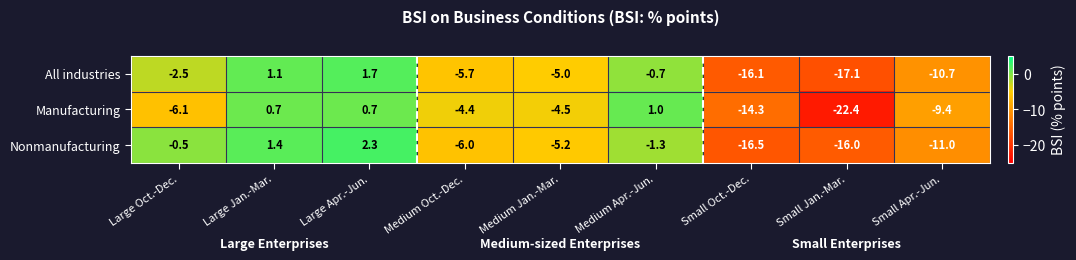

How many values in the Nonmanufacturing series are below -5?

5